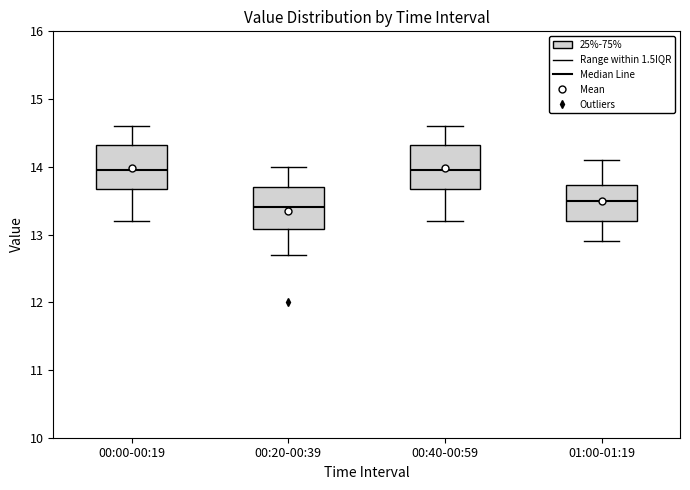

Where does the lower whisker of the box for 00:00-00:19 end on the y-axis? The values are not printed on the chart, so give them approximately, as read against the axis.

13.2